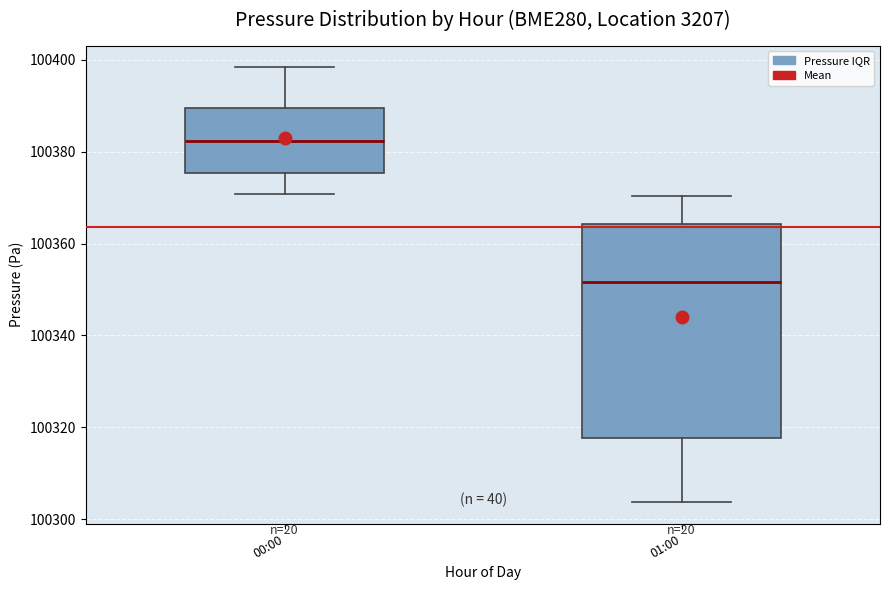

Where is the upper edge of the box for 01:00 on the y-axis? The values are not printed on the chart, so give them approximately, as read against the axis.

100364